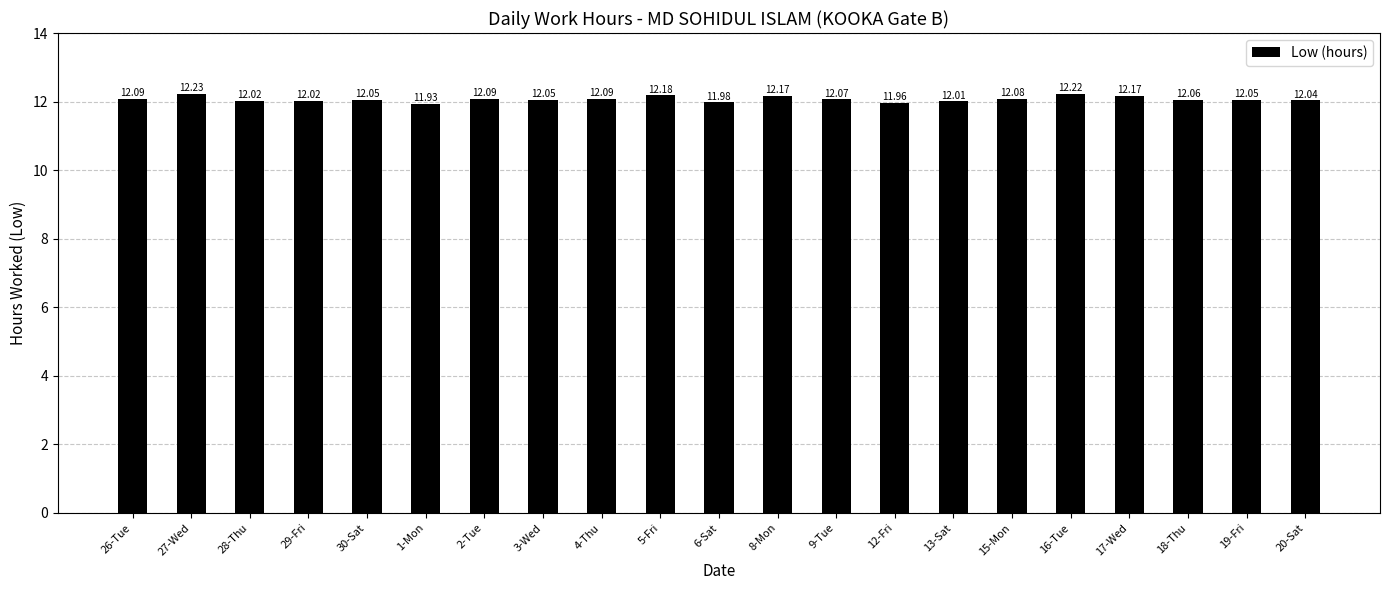

What is the label of the 14th bar from the left?

12-Fri